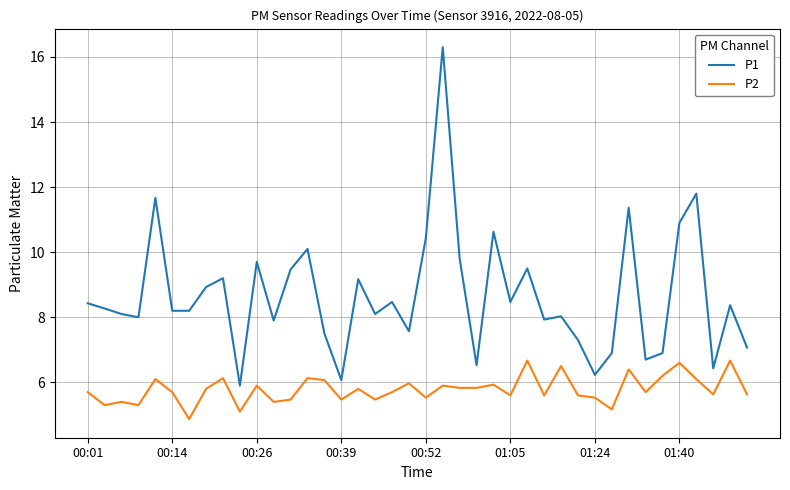

Does the chart have visible grid lines?

Yes